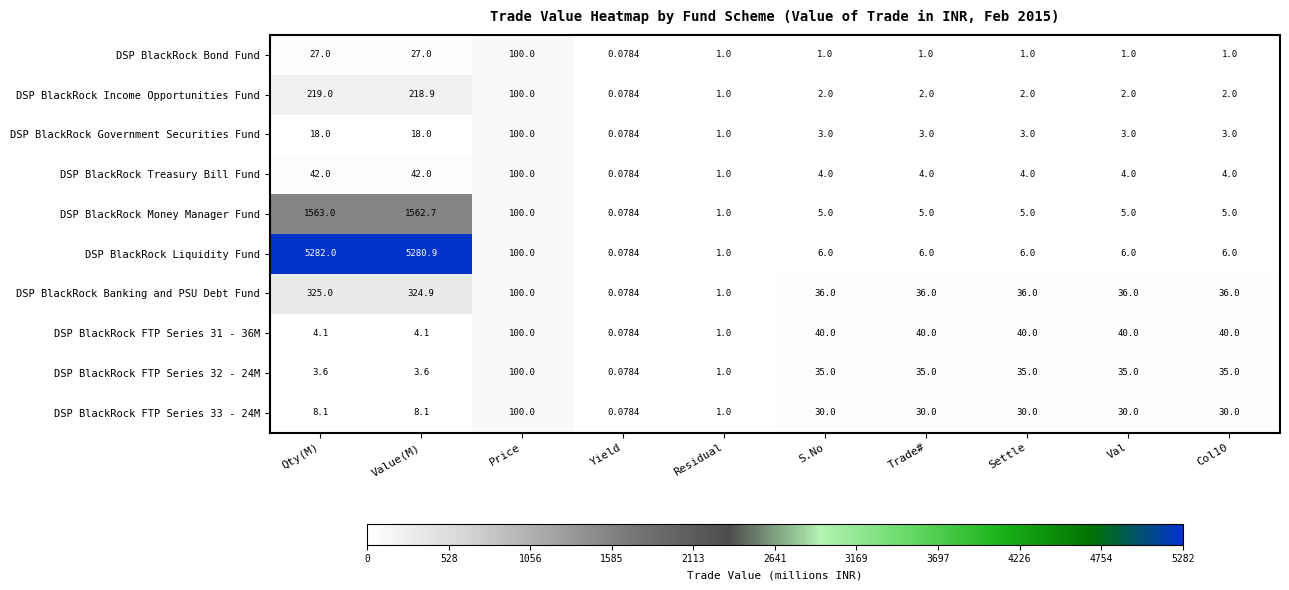

Where does the DSP BlackRock Bond Fund series first go above 1?

Qty(M)